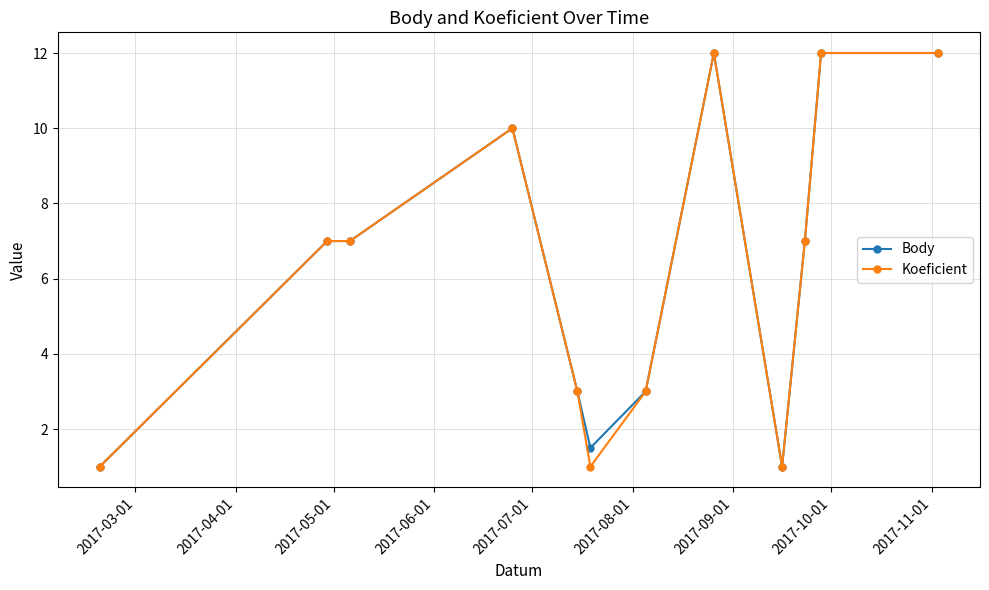

What is the highest value of the Koeficient series?

12.0